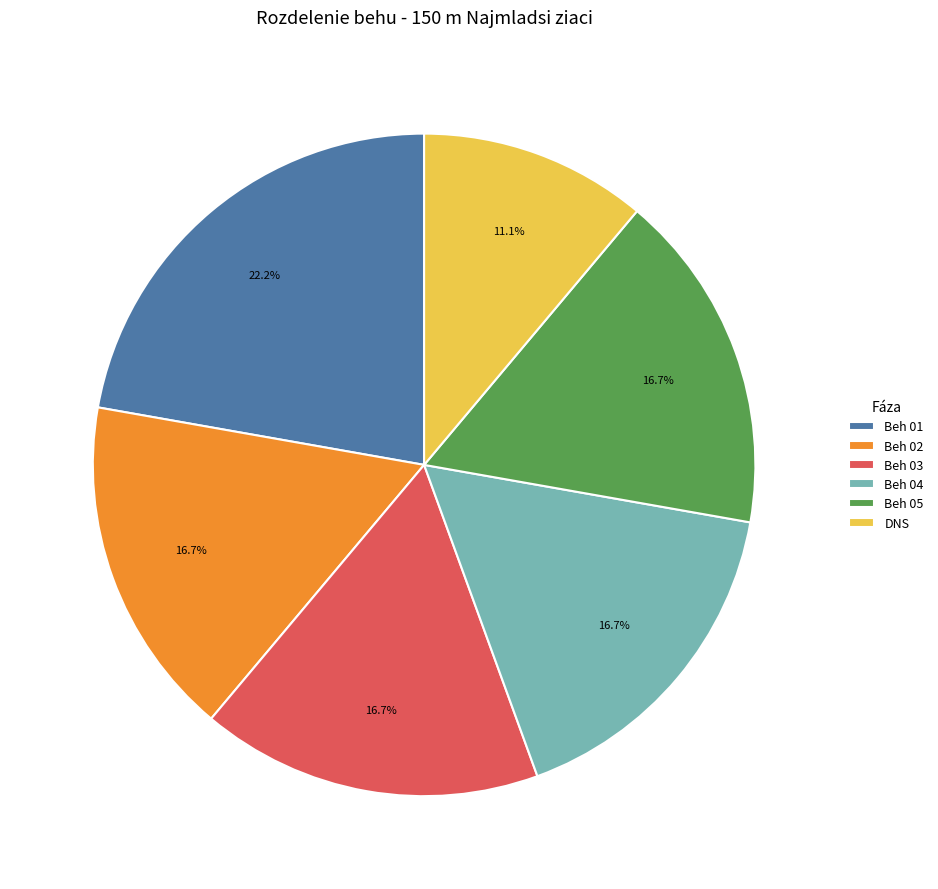

What is the largest slice in the pie chart?

Beh 01